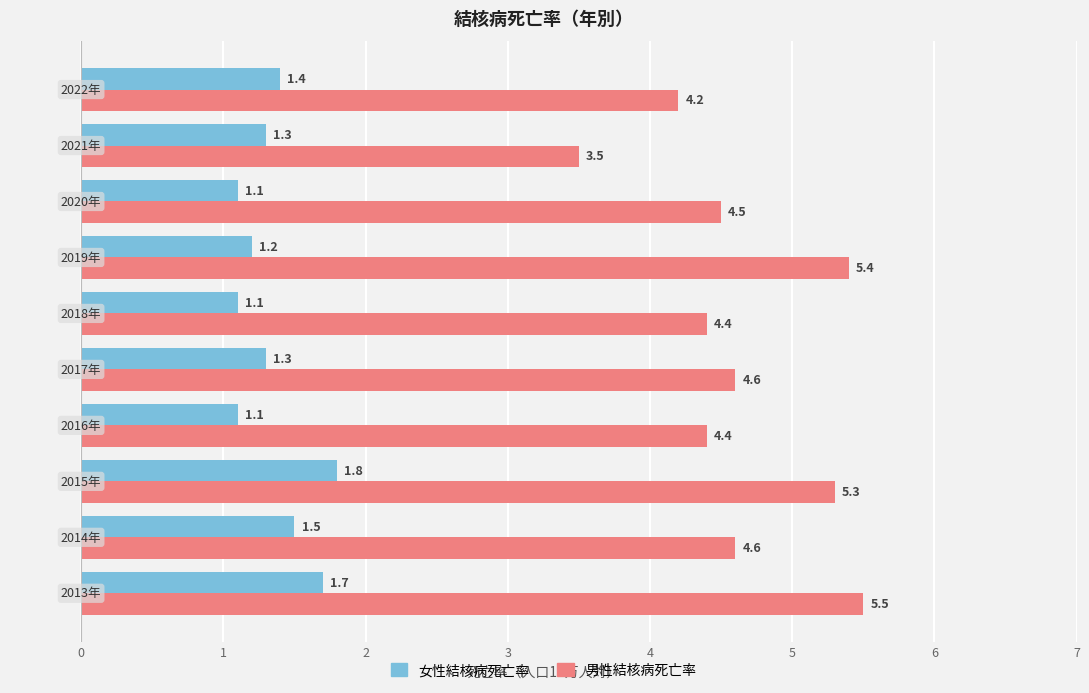

What is the maximum value for 女性結核病死亡率?

1.8